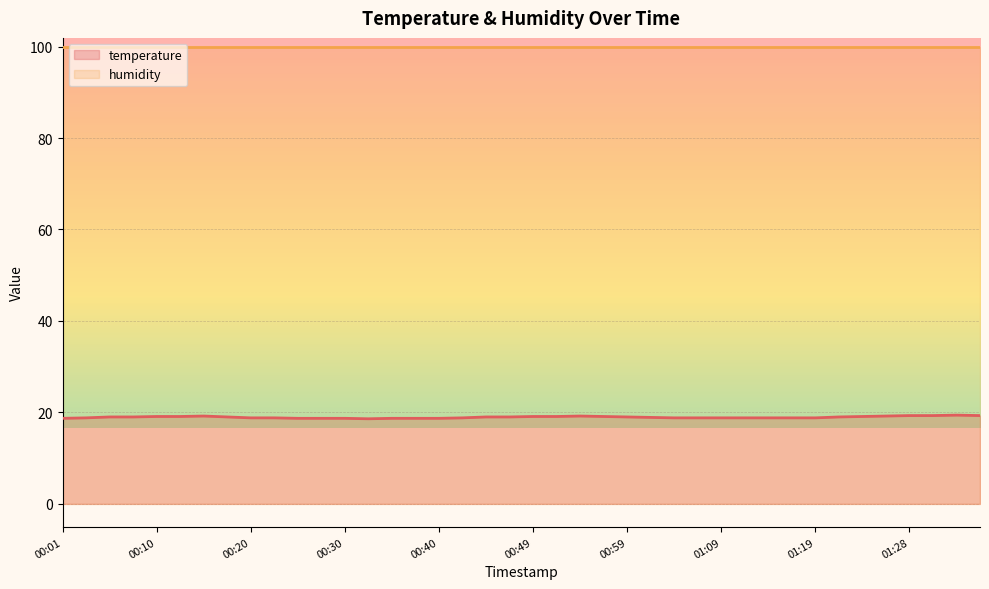

Does the chart display data point markers on the line(s)?

No